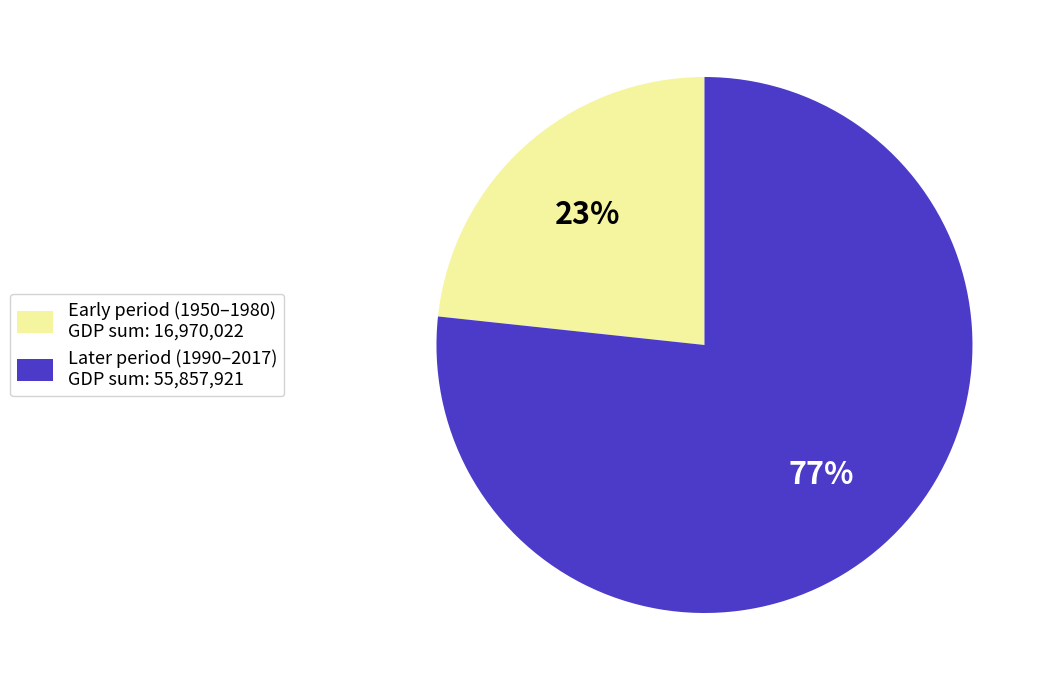

Is there any slice that represents more than half of the pie?

Yes